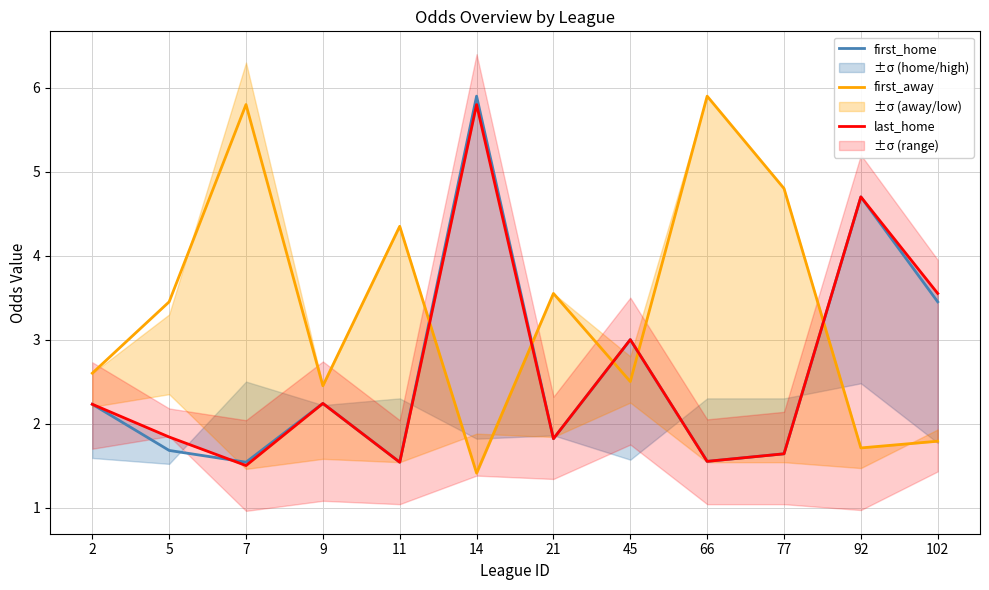

What is the difference between the highest and lowest values at 77?

3.2